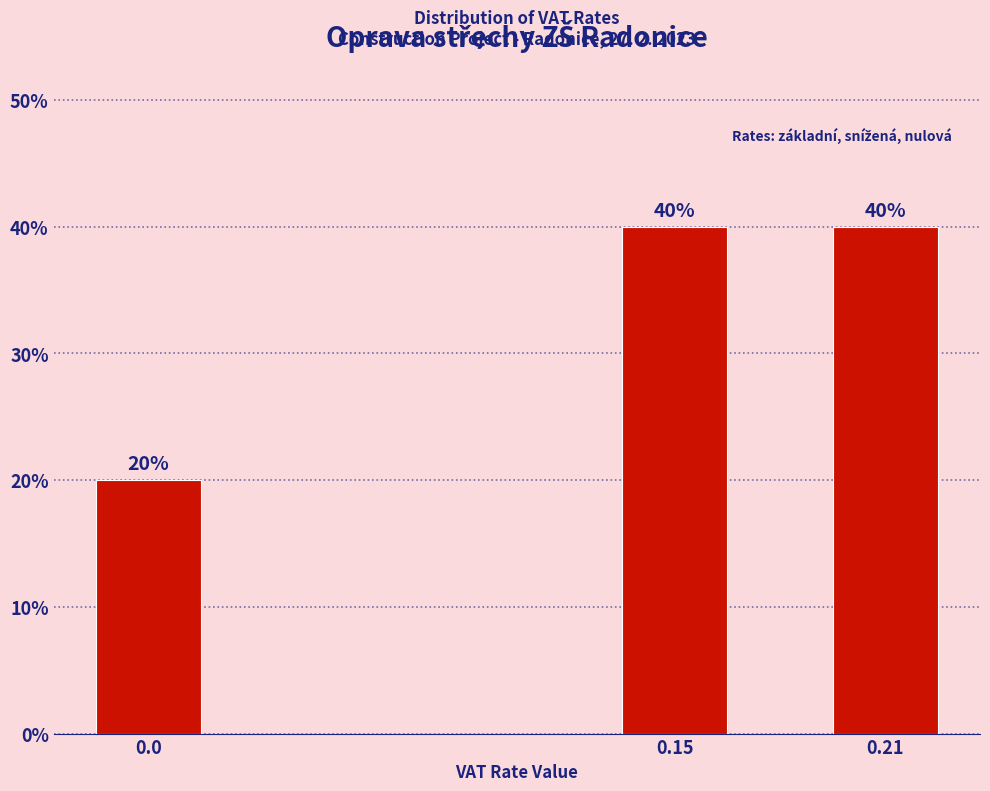

Reading left to right, transcribe all the data shown in this chart.

20	40	40